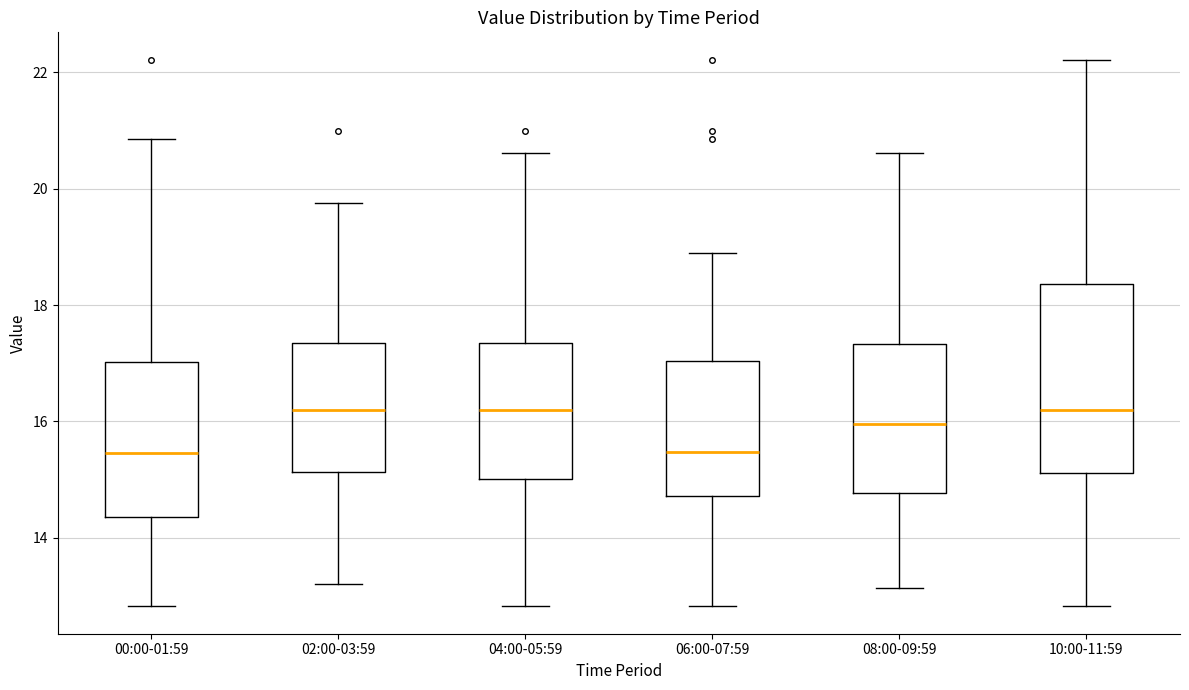

Reading left to right, transcribe this box plot: for each box, give where its median line is, the range the box spans, and where its two whiskers end, as read against the y-axis. The values are not printed on the chart, so give them approximately, as read against the axis.

00:00-01:59: median 15.4, box 14.4 to 17.0, whiskers 12.8 to 20.8
02:00-03:59: median 16.2, box 15.2 to 17.4, whiskers 13.2 to 19.8
04:00-05:59: median 16.2, box 15.0 to 17.4, whiskers 12.8 to 20.6
06:00-07:59: median 15.4, box 14.8 to 17.0, whiskers 12.8 to 19.0
08:00-09:59: median 16.0, box 14.8 to 17.4, whiskers 13.2 to 20.6
10:00-11:59: median 16.2, box 15.2 to 18.4, whiskers 12.8 to 22.2